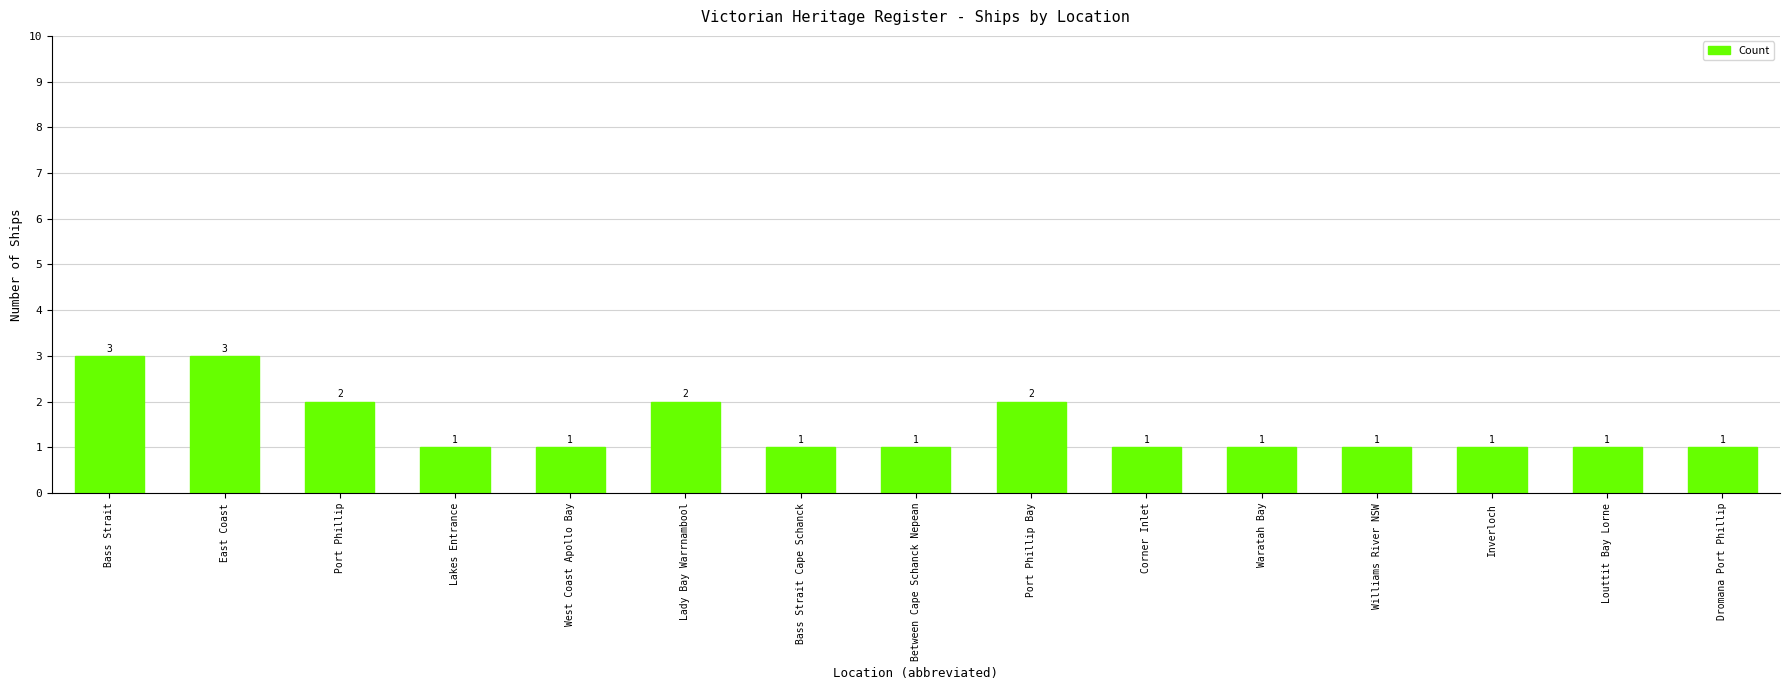

What is the maximum value shown in the chart?

3